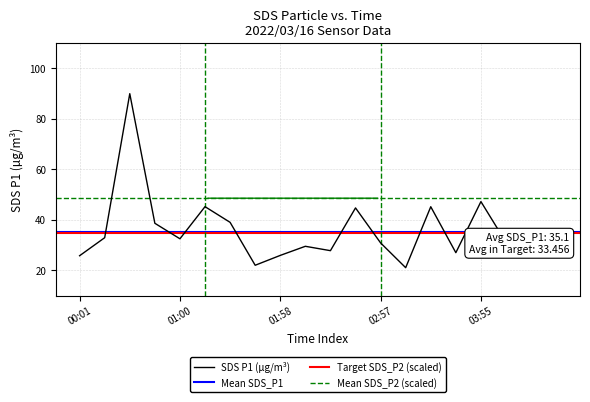

True or false: SDS P1 (µg/m³) has a value of 30.9 at 02:57.

True